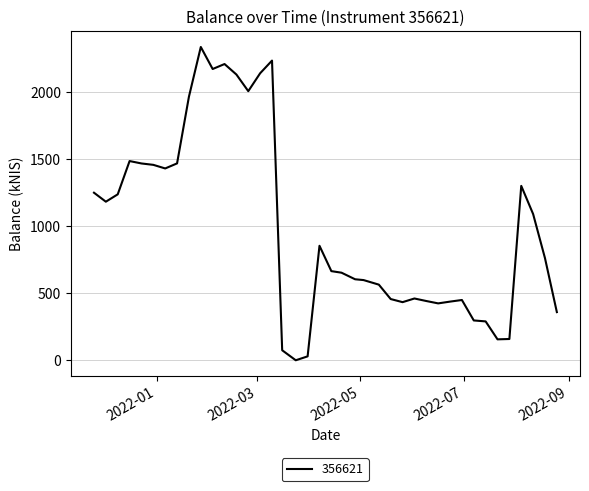

What is the maximum value shown in the chart?

2337.1